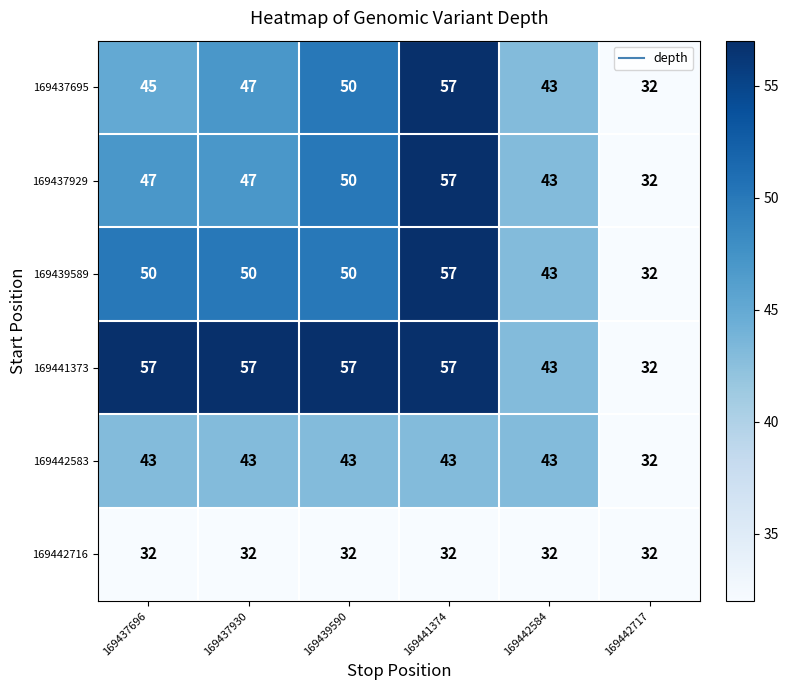

What is the difference between the highest and lowest values at 169437930?

25